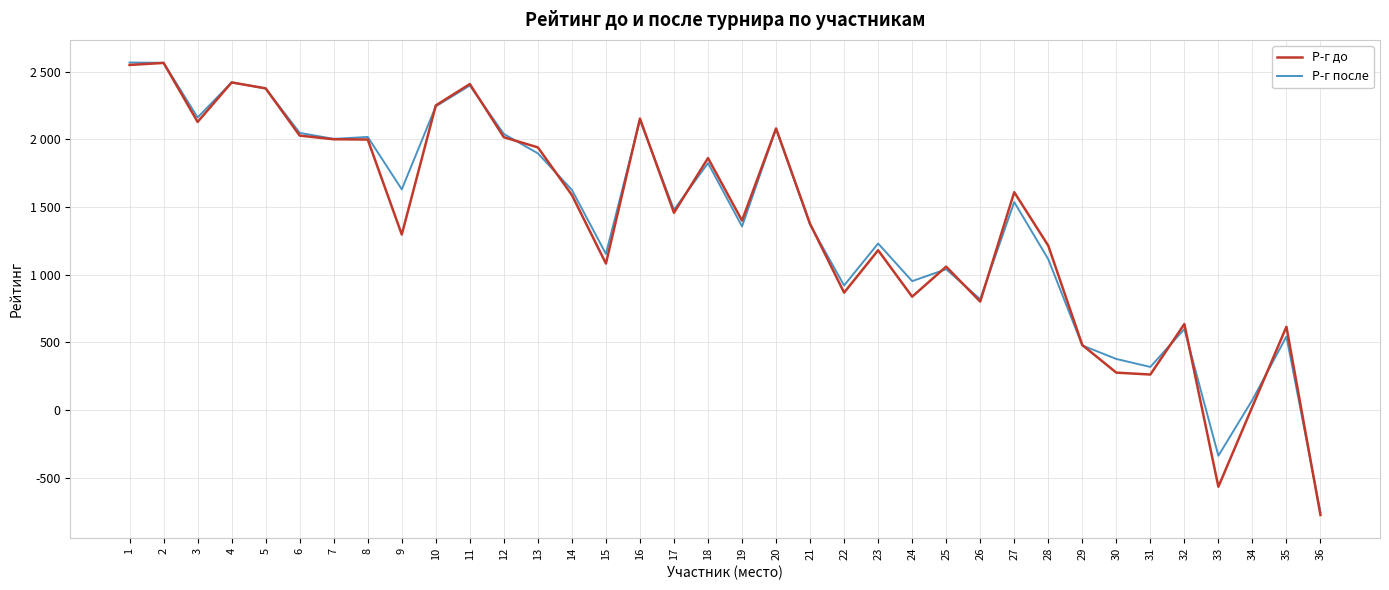

Between 6 and 18, which series saw the biggest shift?

Р-г после